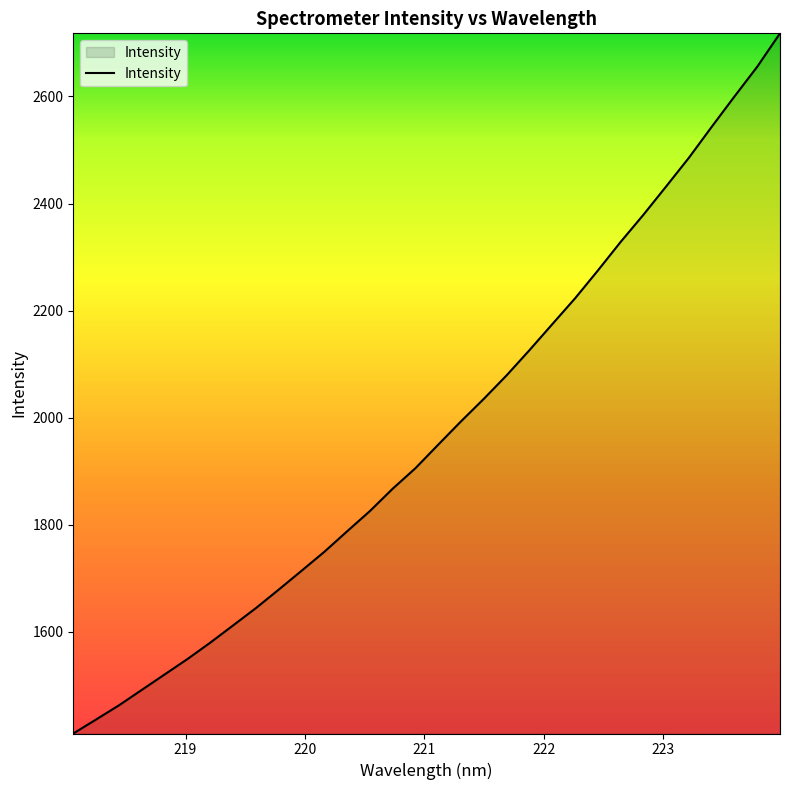

What is the difference between the maximum and minimum values?

1308.1